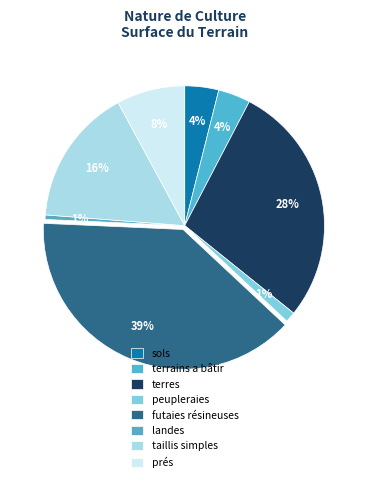

Count the number of slices in the pie.

8